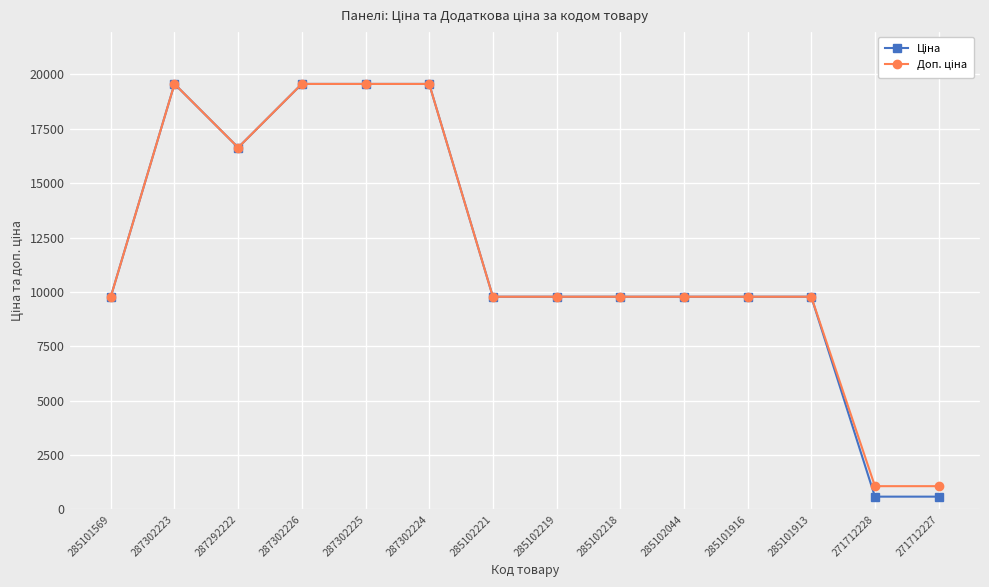

What is the total value across all series at 271712227?

1638.1